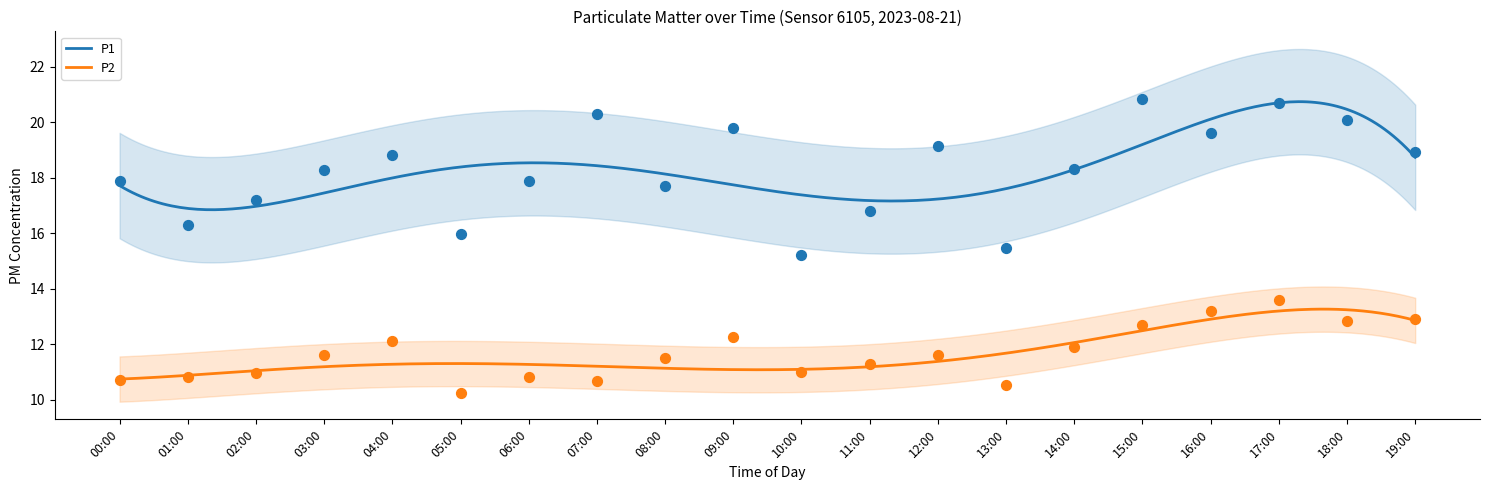

At how many categories does at least one series exceed 17?

15